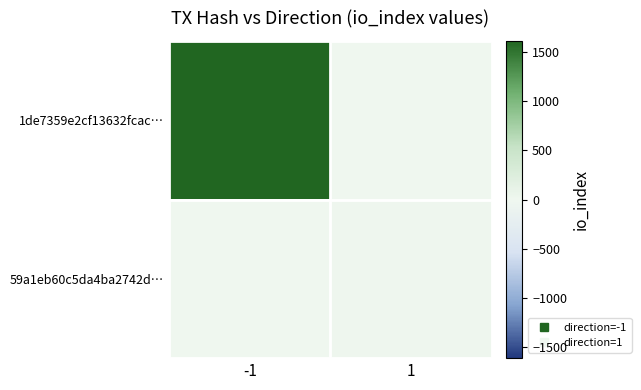

Rank the series by their average value, from lowest to highest.

59a1eb60c5da4ba2742d…, 1de7359e2cf13632fcac…